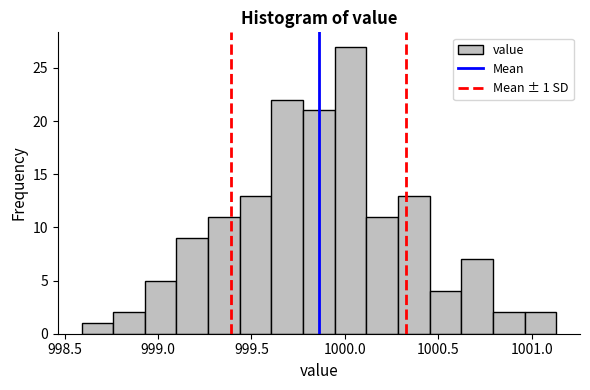

Around what value on the x-axis is the tallest bar? Give the approximate position of its centre, as read against the axis.

1000.05